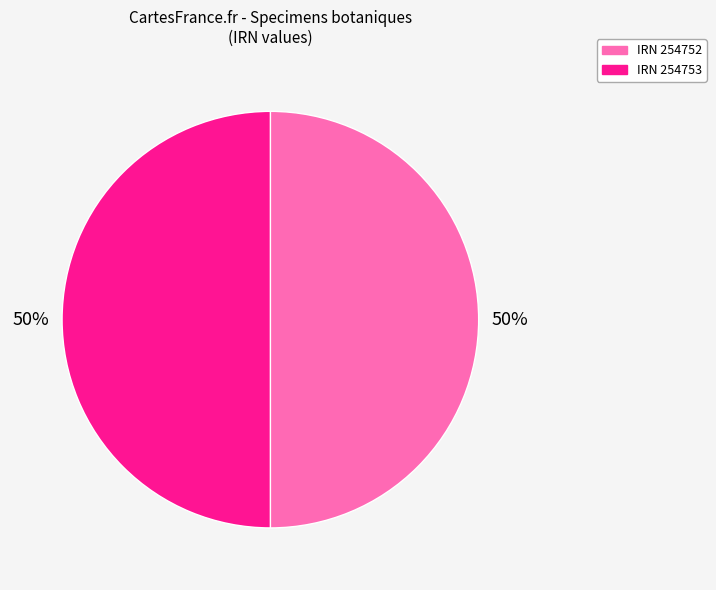

The IRN 254752 slice represents 50% of the pie. True or false?

True